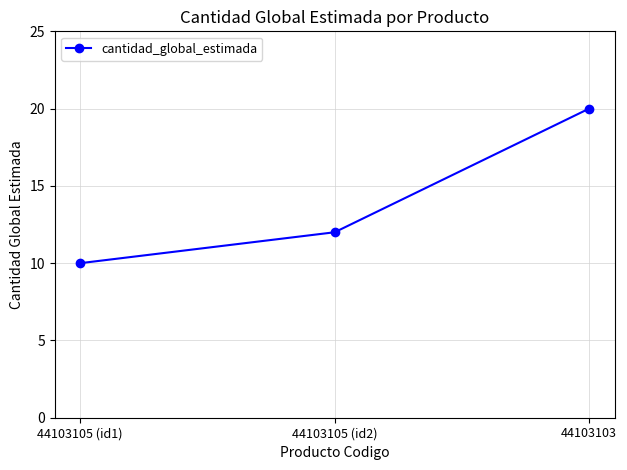

What is the sum of the values at 44103103 and 44103105 (id2)?

32